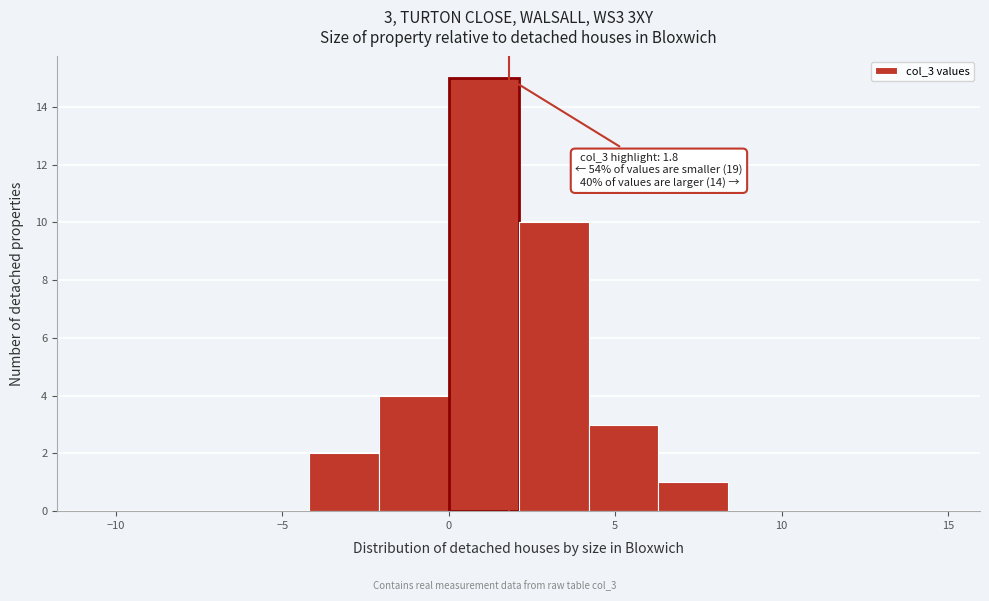

Which range on the x-axis has the tallest bar?

0.0 to 2.1